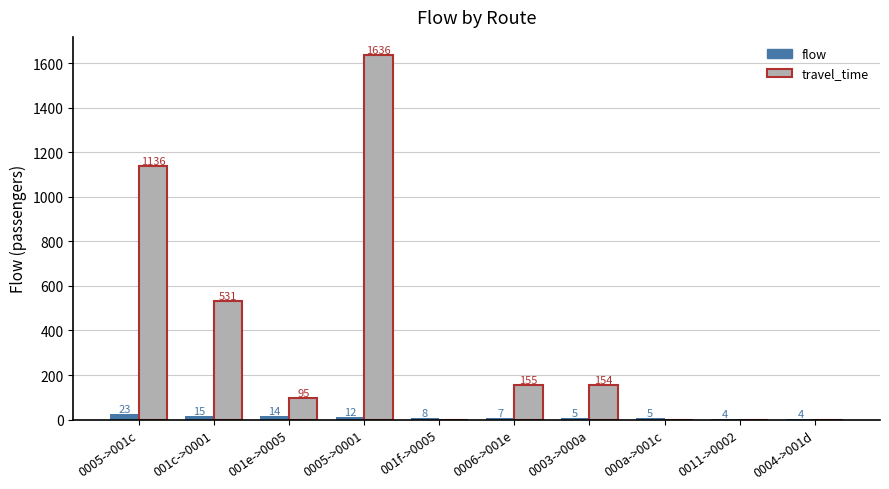

The value of travel_time at 0011->0002 is 0. True or false?

True